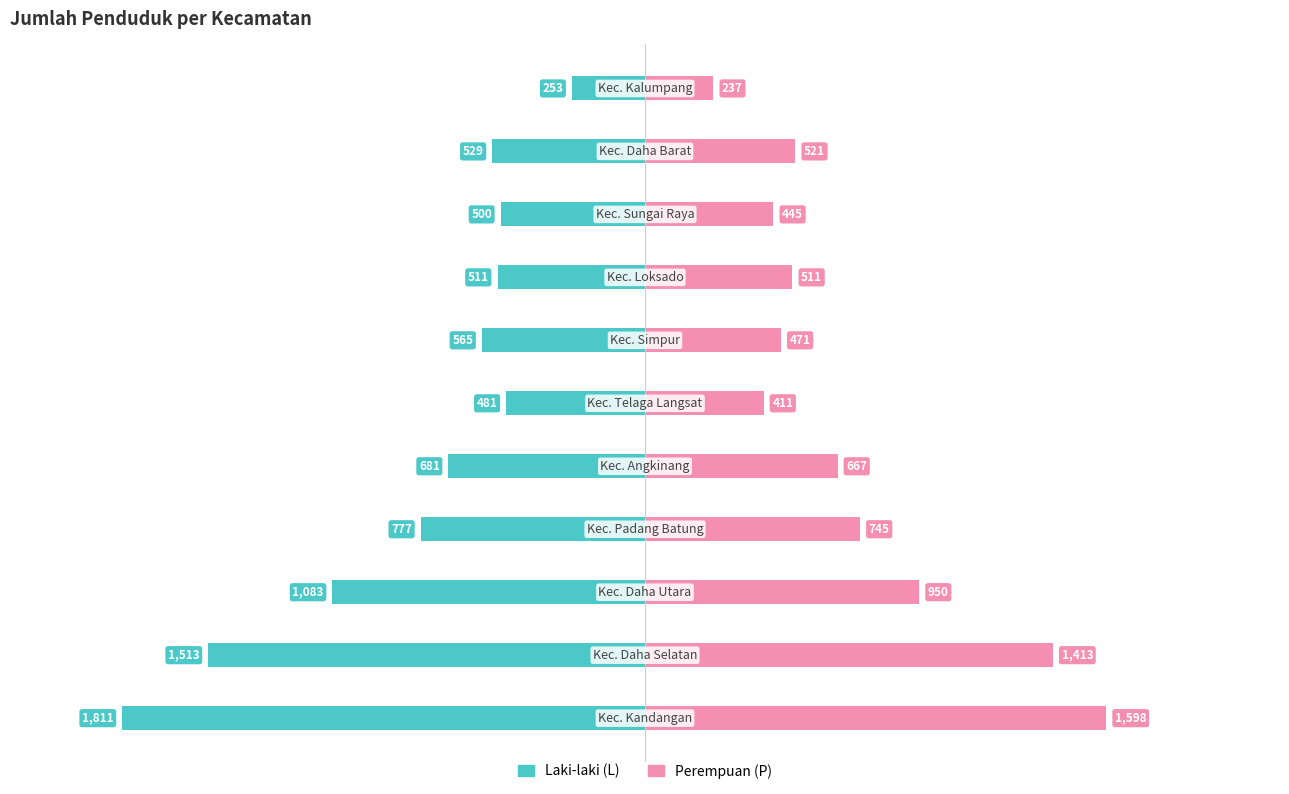

True or false: L (Laki-laki) has a value of -529 at 9.

True